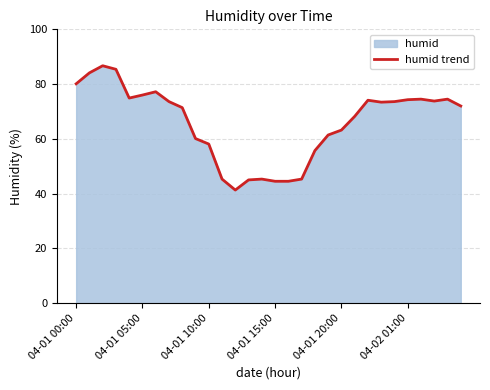

The chart shows a value of 54.8 at 04-01 00:00. True or false?

False